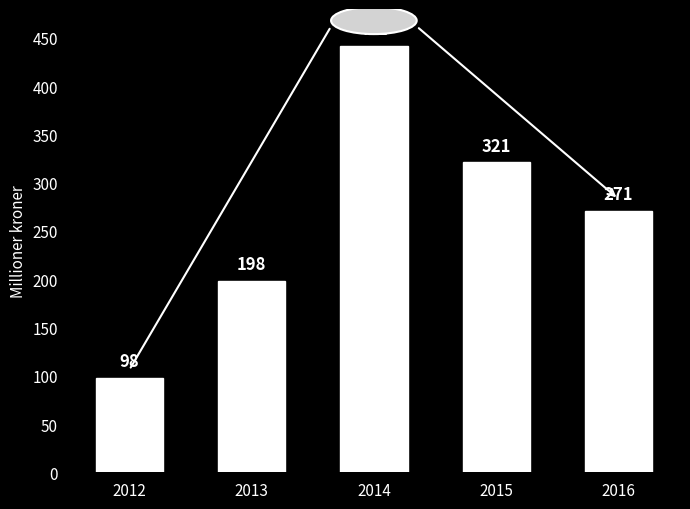

Count the number of categories in the chart.

5